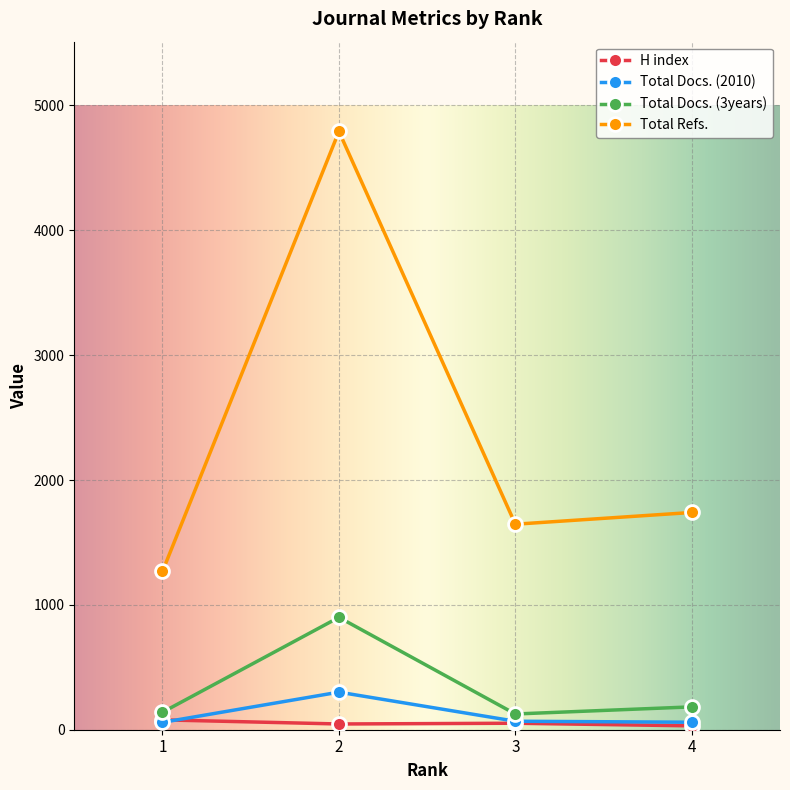

How many distinct data groups are displayed?

4